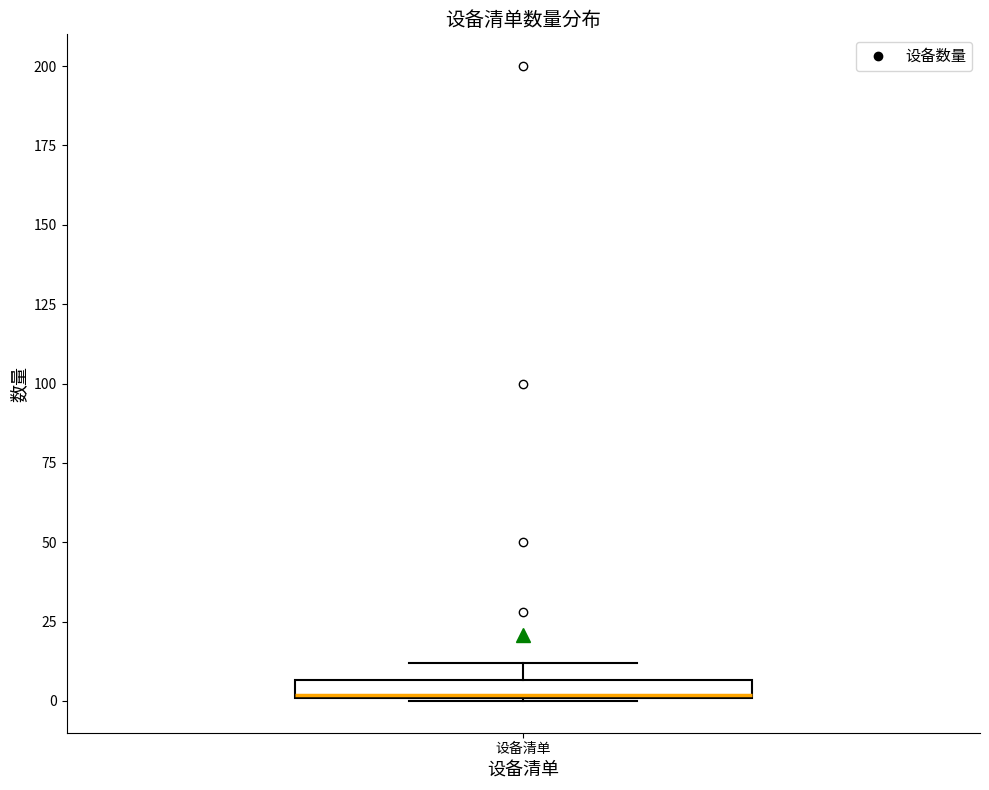

Where is the upper edge of the box for 设备清单 on the y-axis? The values are not printed on the chart, so give them approximately, as read against the axis.

5